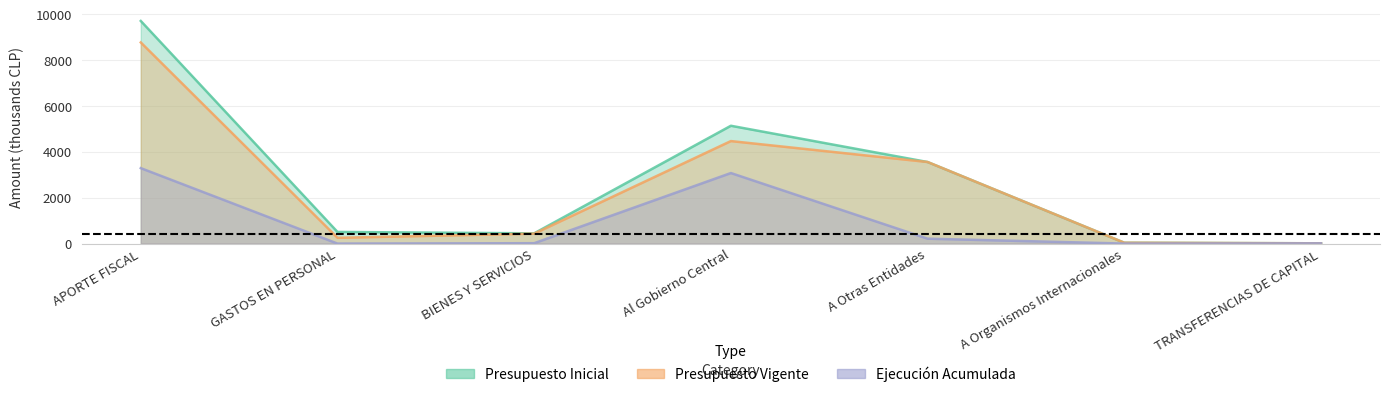

What are all the series names shown in the legend?

Presupuesto Inicial, Presupuesto Vigente, Ejecucion Acumulada